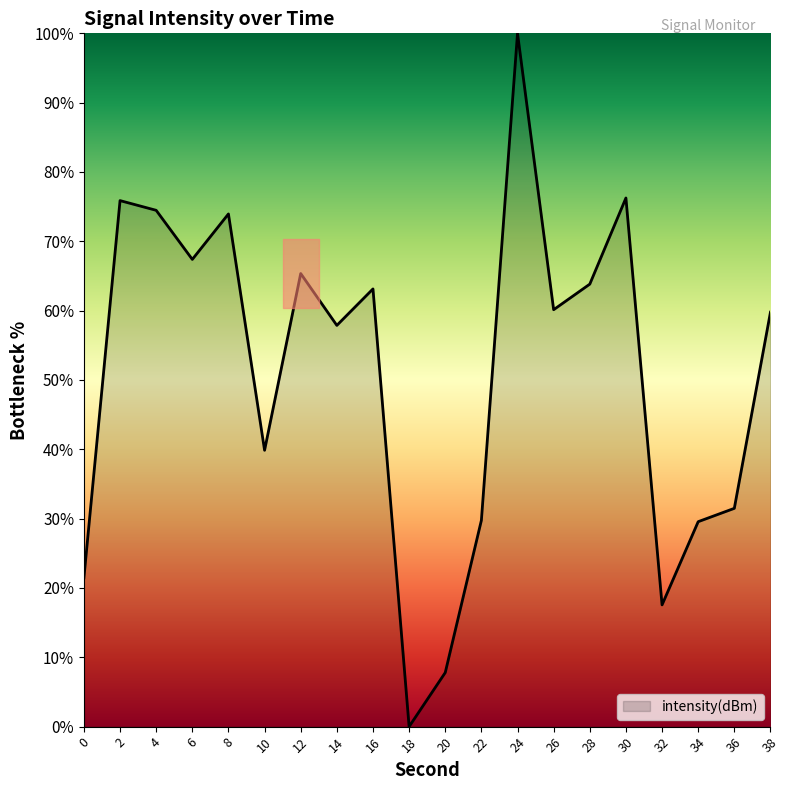

Which category has the lowest value across all series?

18